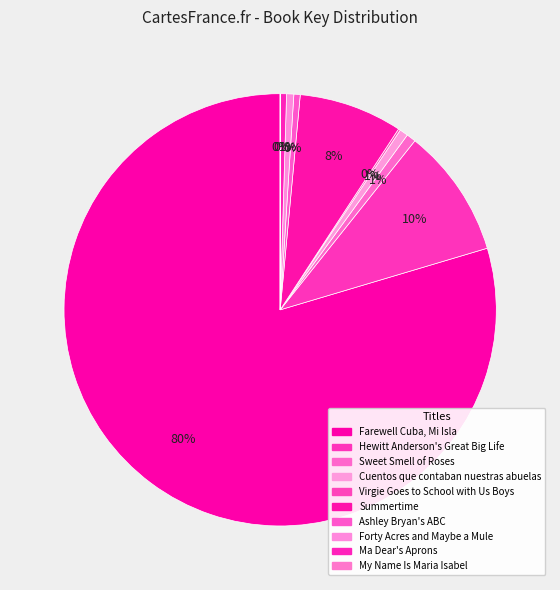

Between Ashley Bryan's ABC and Ma Dear's Aprons, which is larger?

Ashley Bryan's ABC